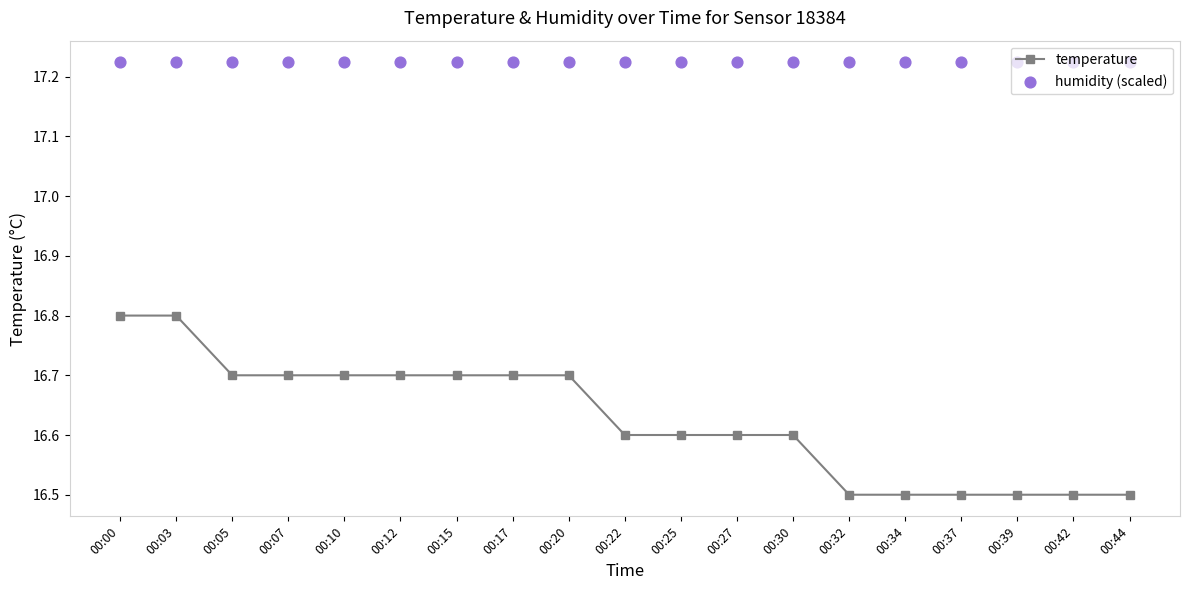

At which category is the sum across all series the highest?

00:00